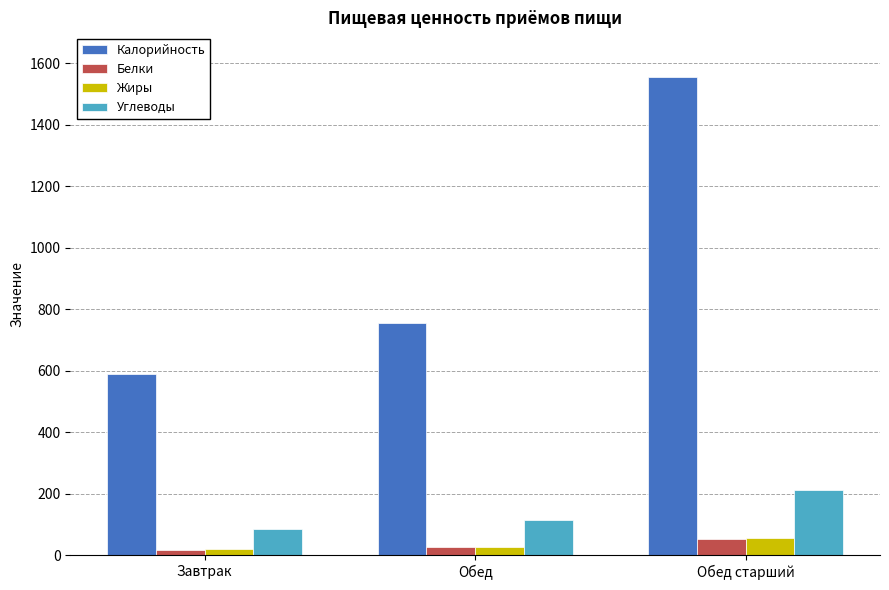

The value of Калорийность at Завтрак is 989.8. True or false?

False